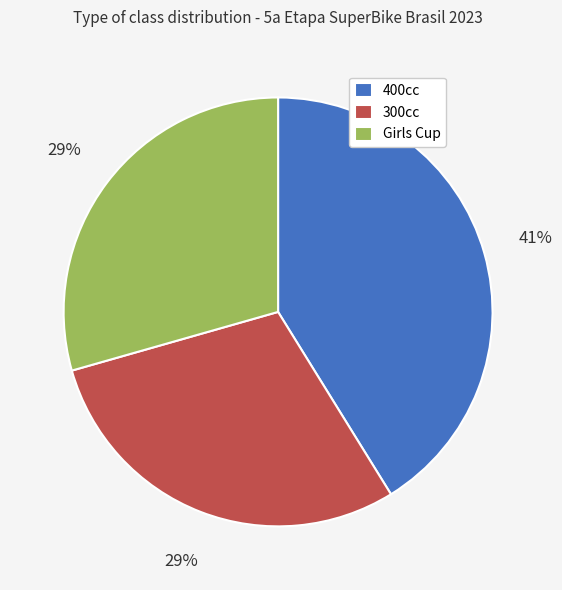

The Girls Cup slice represents 29% of the pie. True or false?

True